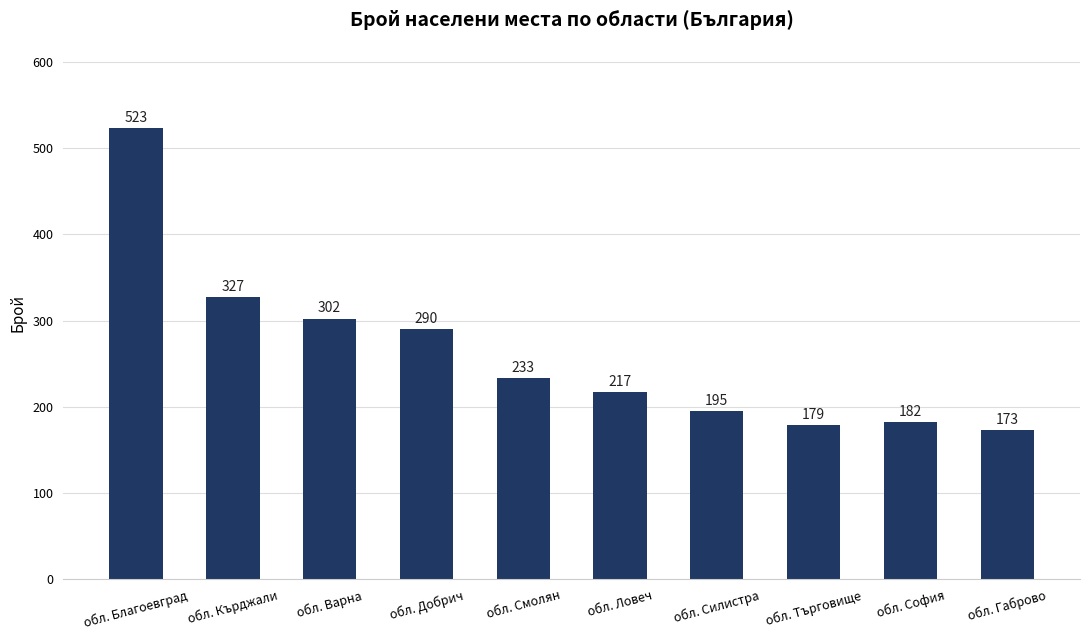

What is the smallest value displayed?

173